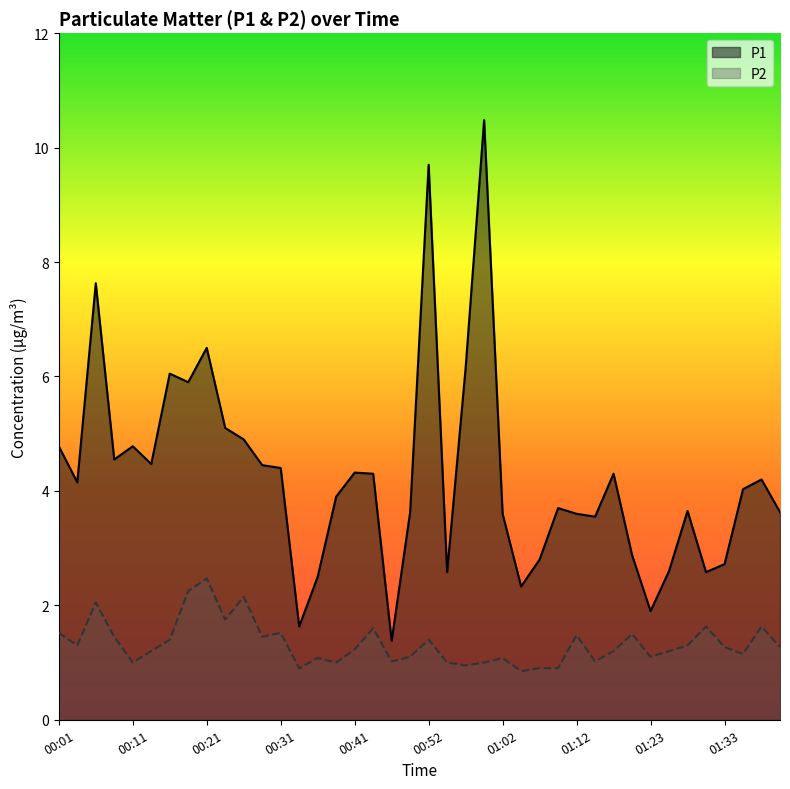

How many data points in P2 are above 1?

31